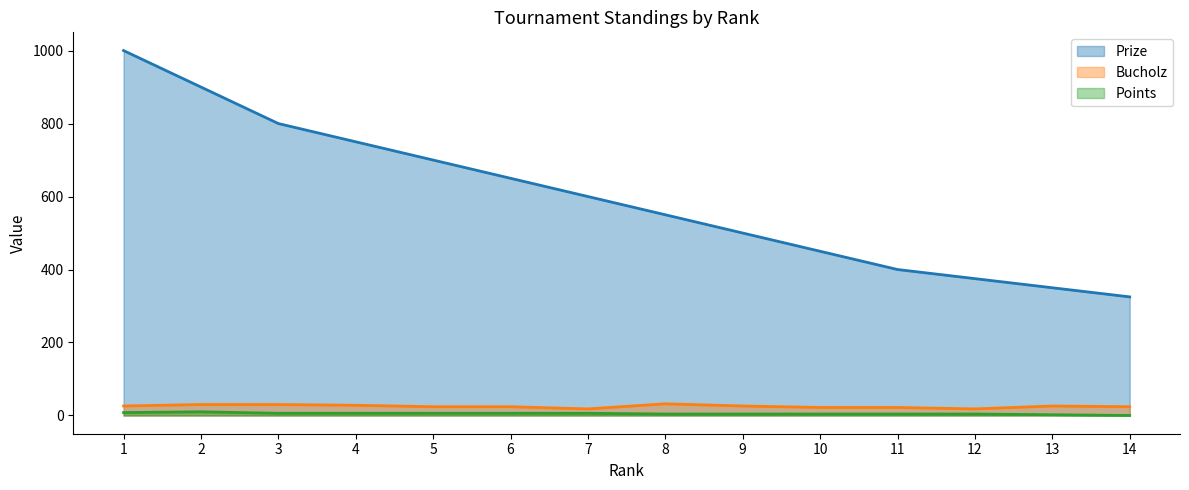

At which label does Points first exceed 6?

1